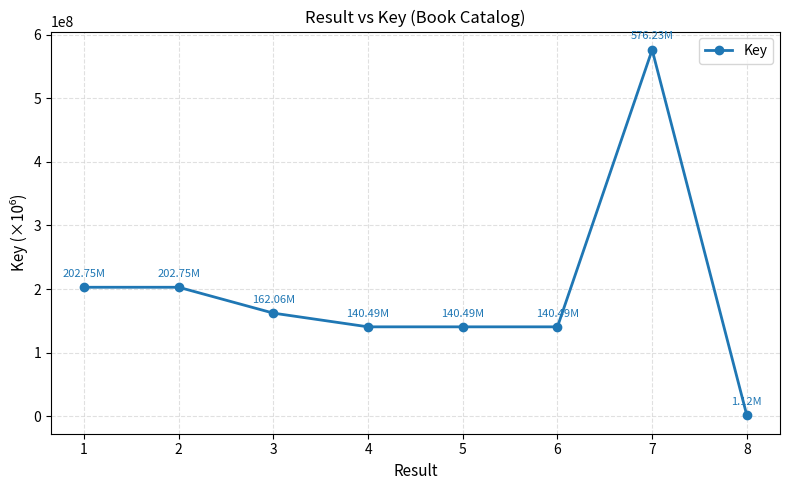

How many lines are shown in the chart?

1